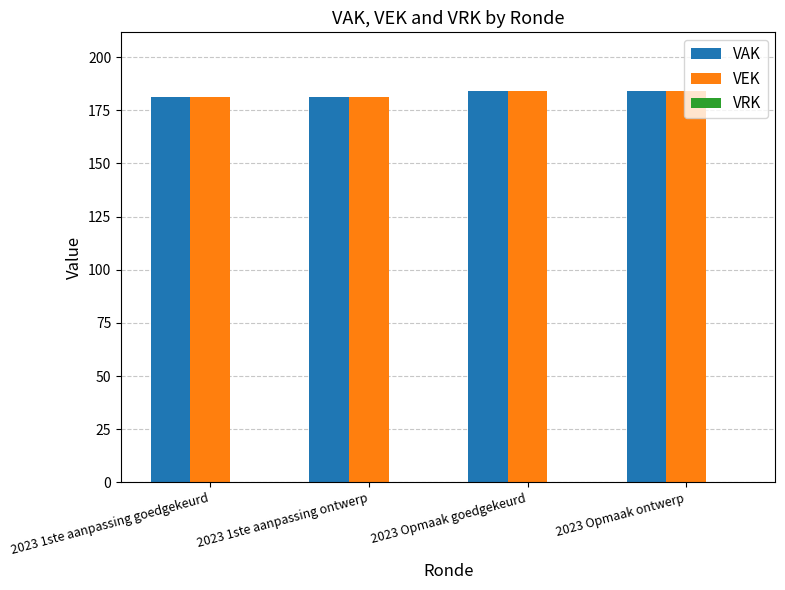

Is it true that VEK equals 184 at 2023 Opmaak goedgekeurd?

True